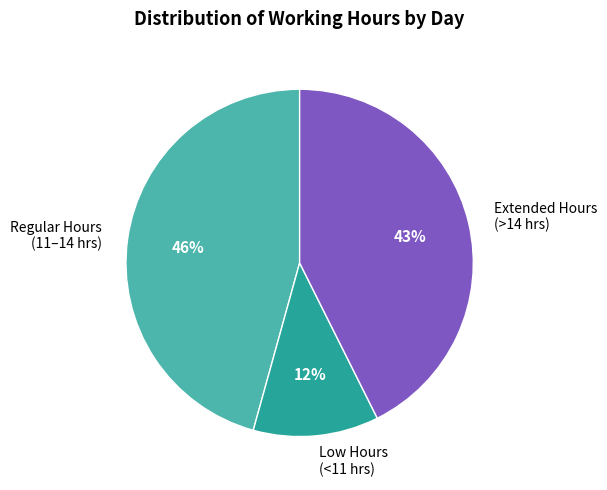

Combined, do Extended Hours (>14 hrs) and Regular Hours (11–14 hrs) account for over 50%?

Yes